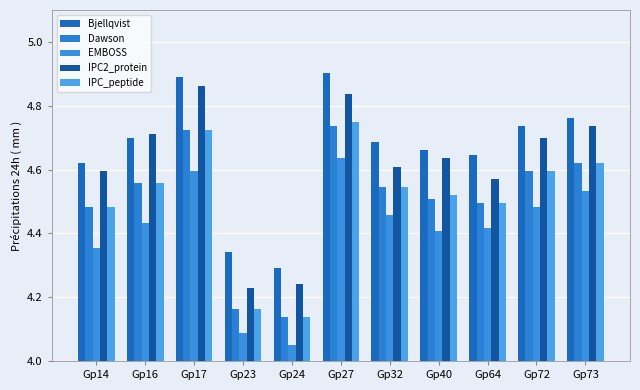

What is the maximum value shown in the chart?

4.9